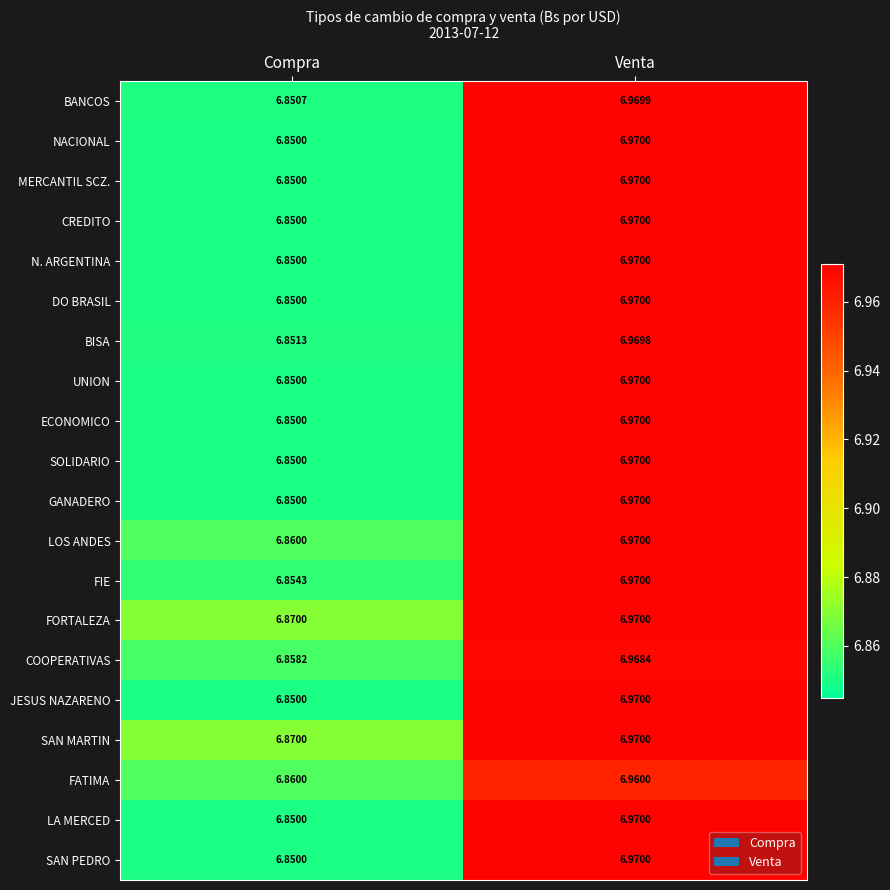

At which label is FIE closest to 6?

Compra